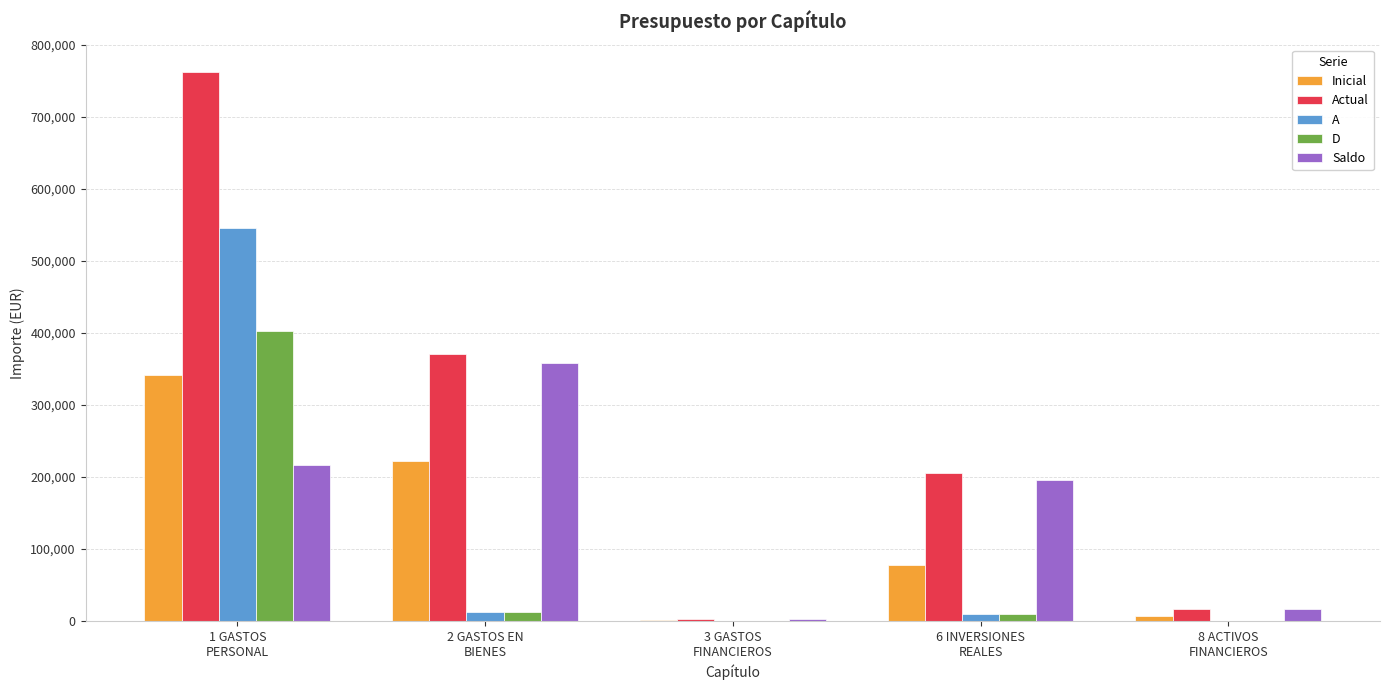

What is the sum of all A values?

568740.5